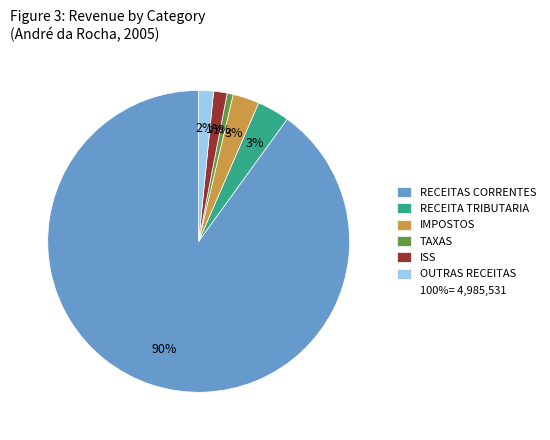

Is there any slice that represents more than half of the pie?

Yes